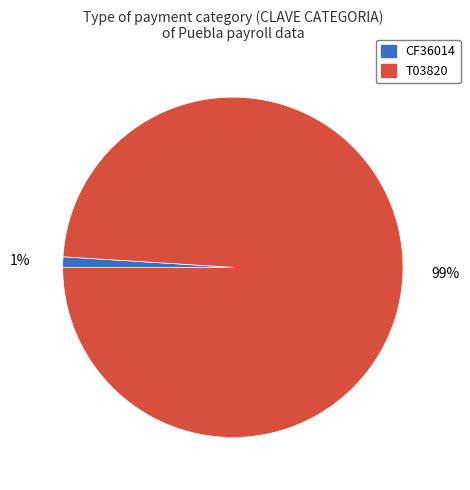

To the nearest percent, what is the average slice percentage?

50%